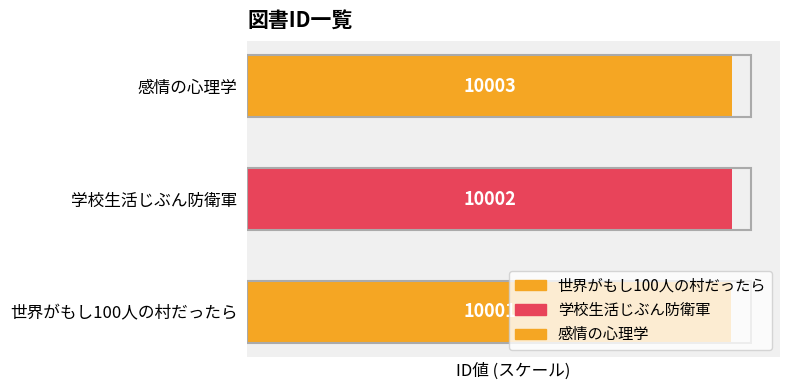

How many bars are there in total?

3